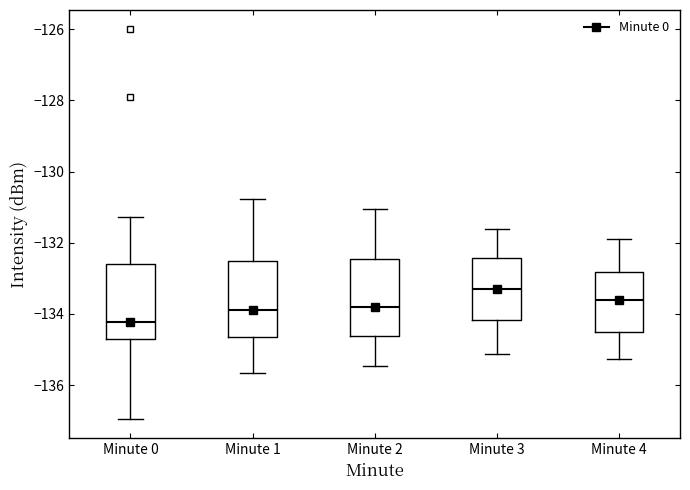

Reading left to right, transcribe this box plot: for each box, give where its median line is, the range the box spans, and where its two whiskers end, as read against the y-axis. The values are not printed on the chart, so give them approximately, as read against the axis.

Minute 0: median -134.2, box -134.8 to -132.6, whiskers -137.0 to -131.2
Minute 1: median -133.8, box -134.6 to -132.6, whiskers -135.6 to -130.8
Minute 2: median -133.8, box -134.6 to -132.4, whiskers -135.4 to -131.0
Minute 3: median -133.4, box -134.2 to -132.4, whiskers -135.2 to -131.6
Minute 4: median -133.6, box -134.4 to -132.8, whiskers -135.2 to -132.0